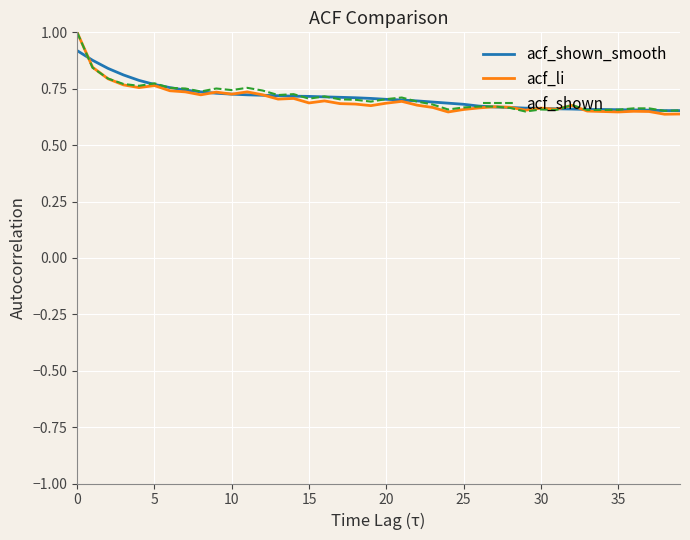

What is the maximum value shown in the chart?

1.0